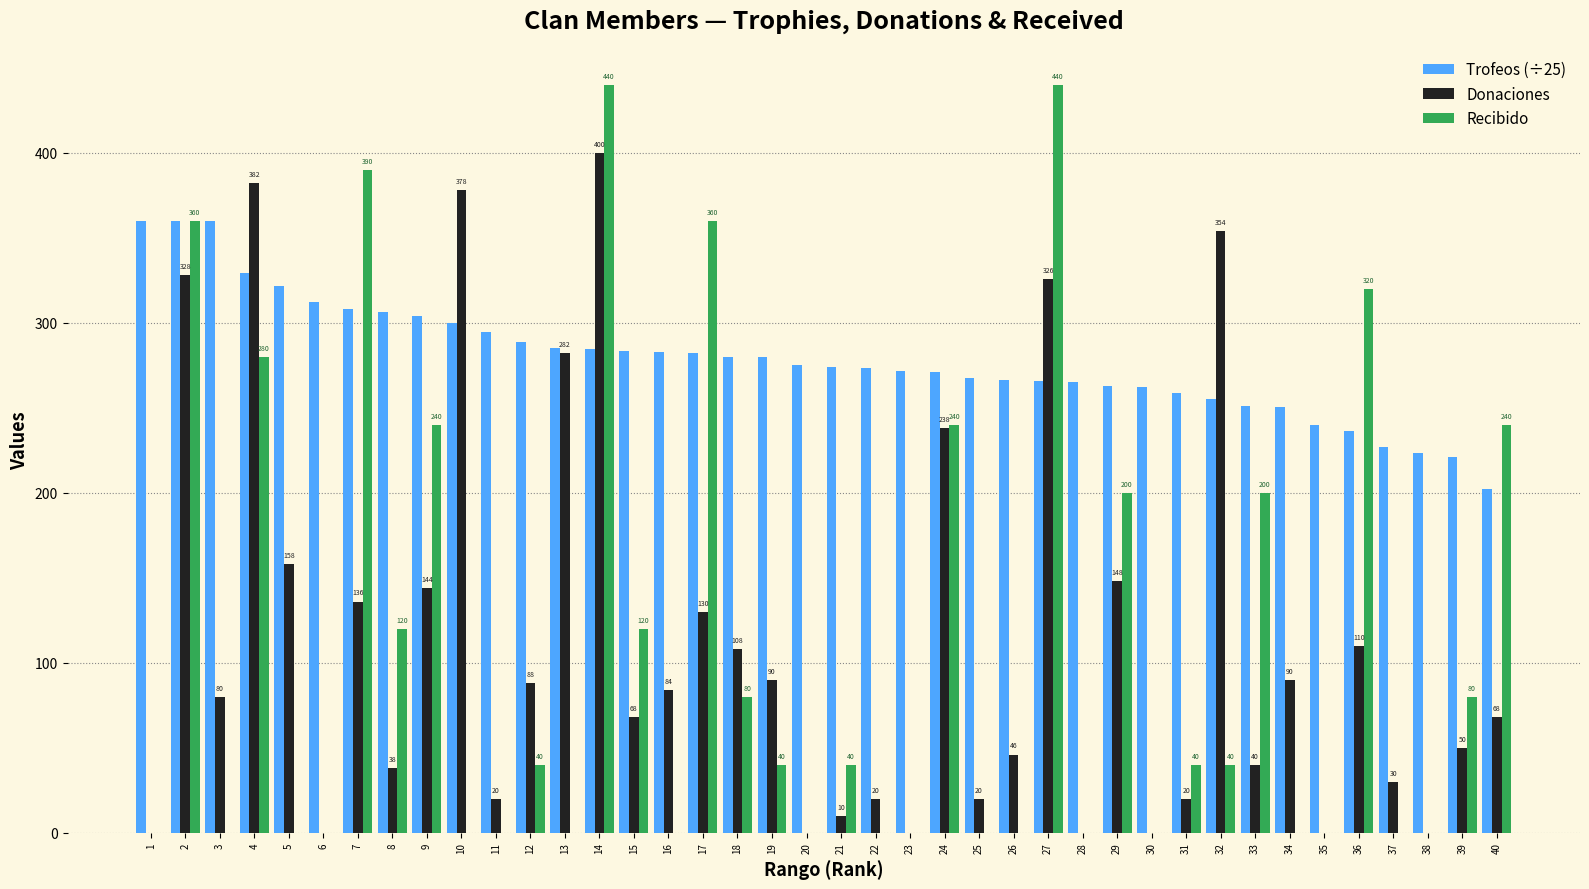

What value does the Trofeos (÷25) series have at 34?

250.8